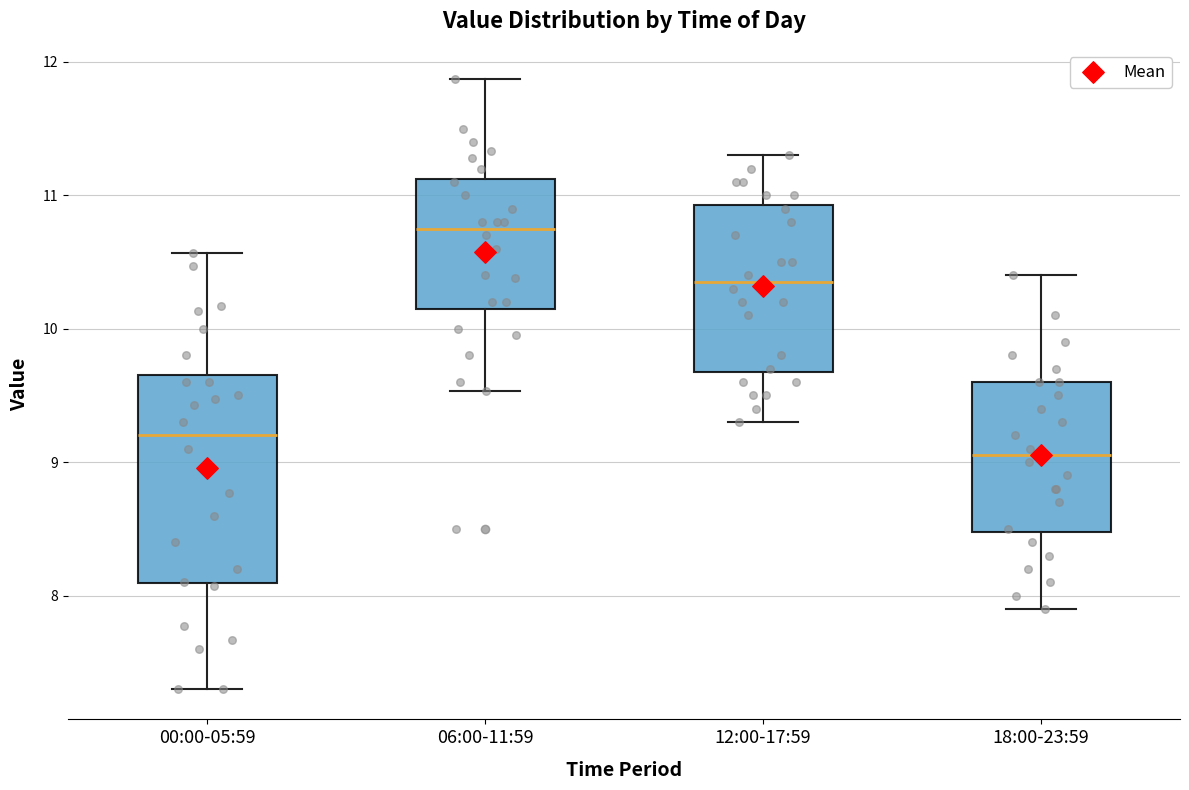

Comparing the boxes themselves (not the whiskers), which one is the tallest?

00:00-05:59